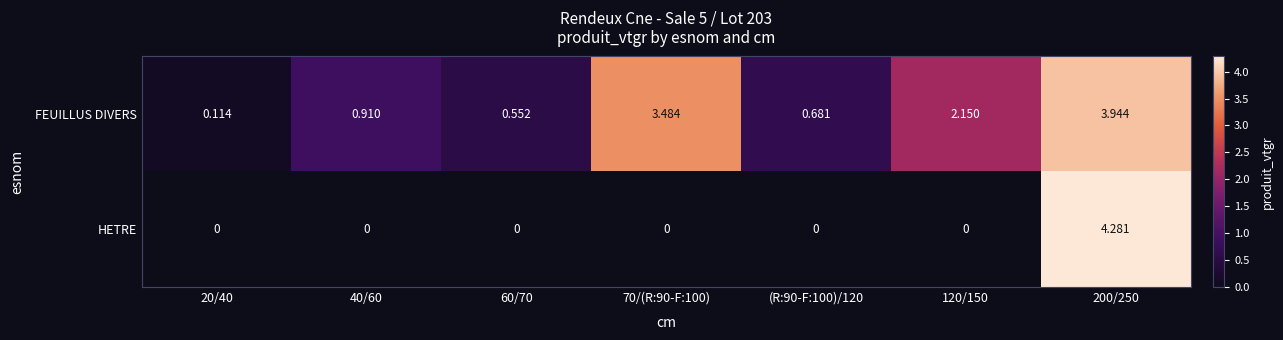

Which series has the largest total across all categories?

FEUILLUS DIVERS